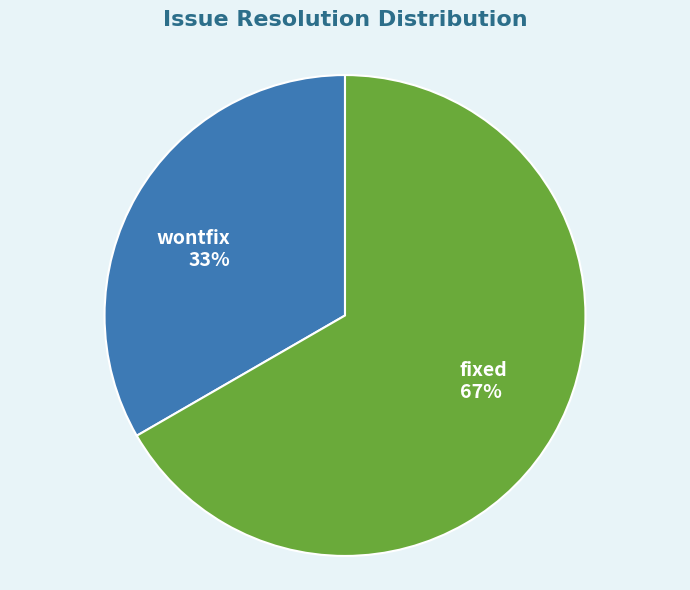

How many segments does this pie chart have?

2